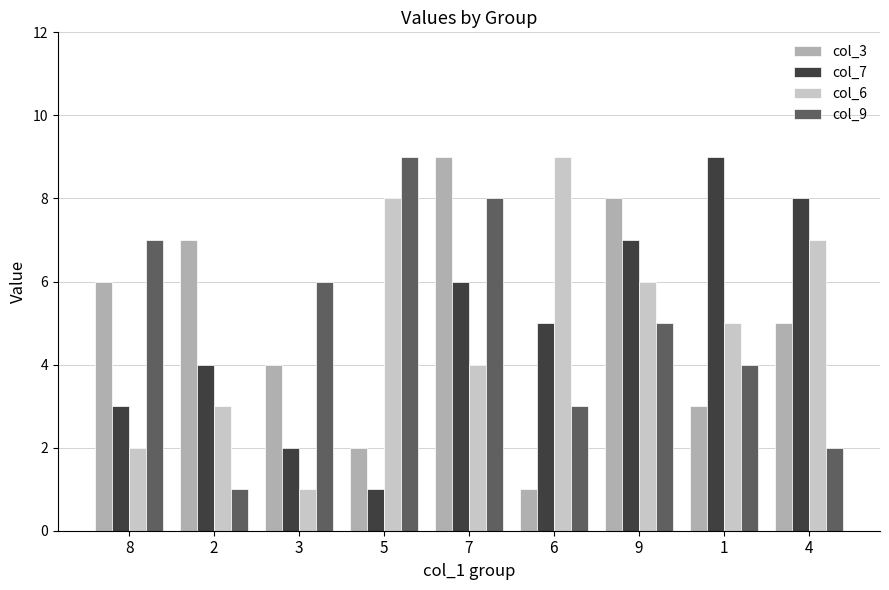

What position from the left is 4?

9